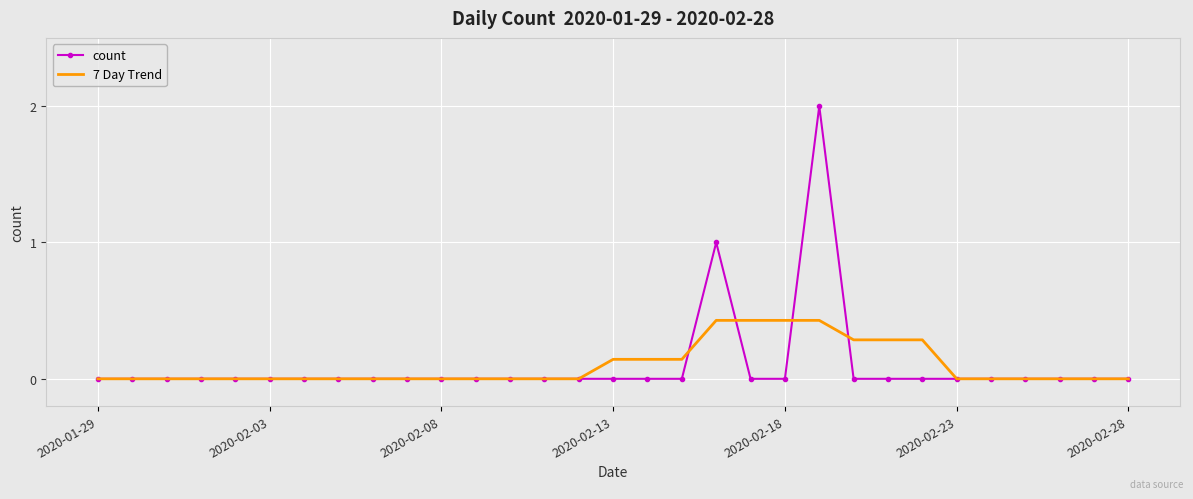

What is the maximum value shown in the chart?

2.0